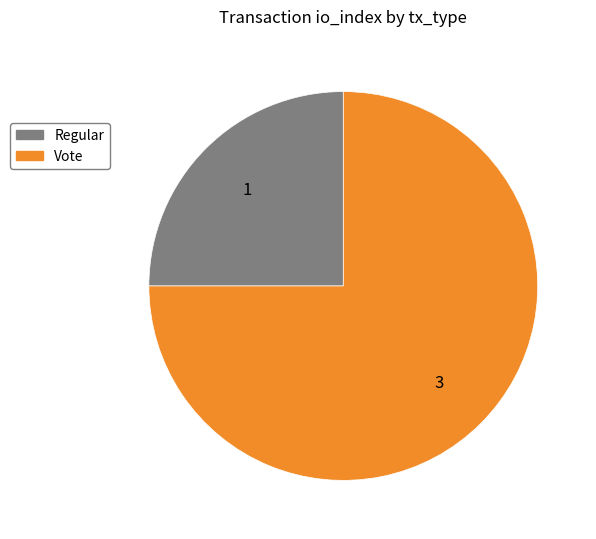

Count the number of slices in the pie.

2